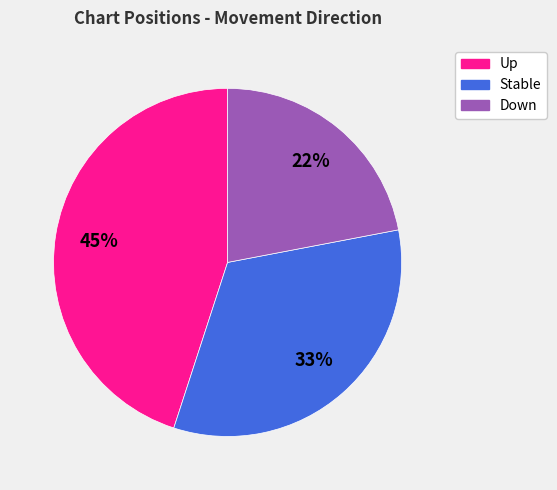

Does any single category account for the majority?

No